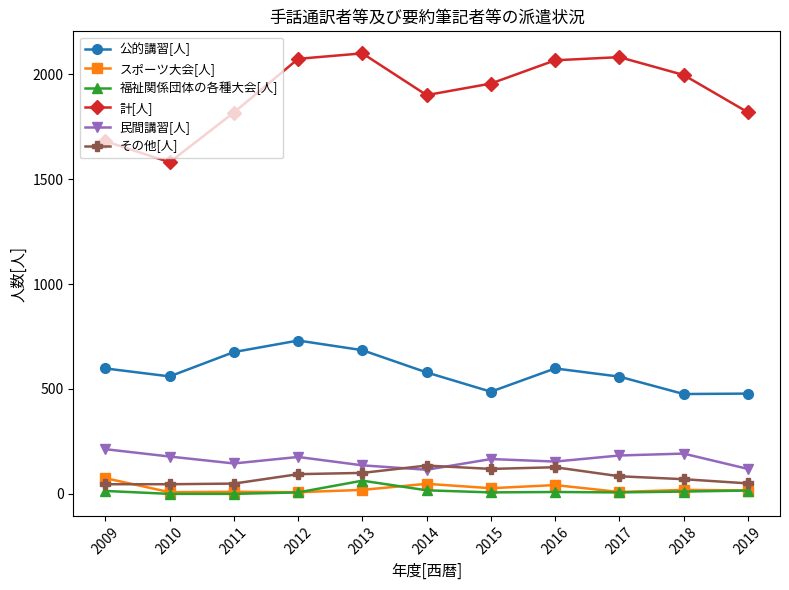

What is the difference between the second highest and second lowest values in the 福祉関係団体の各種大会[人] series?

17